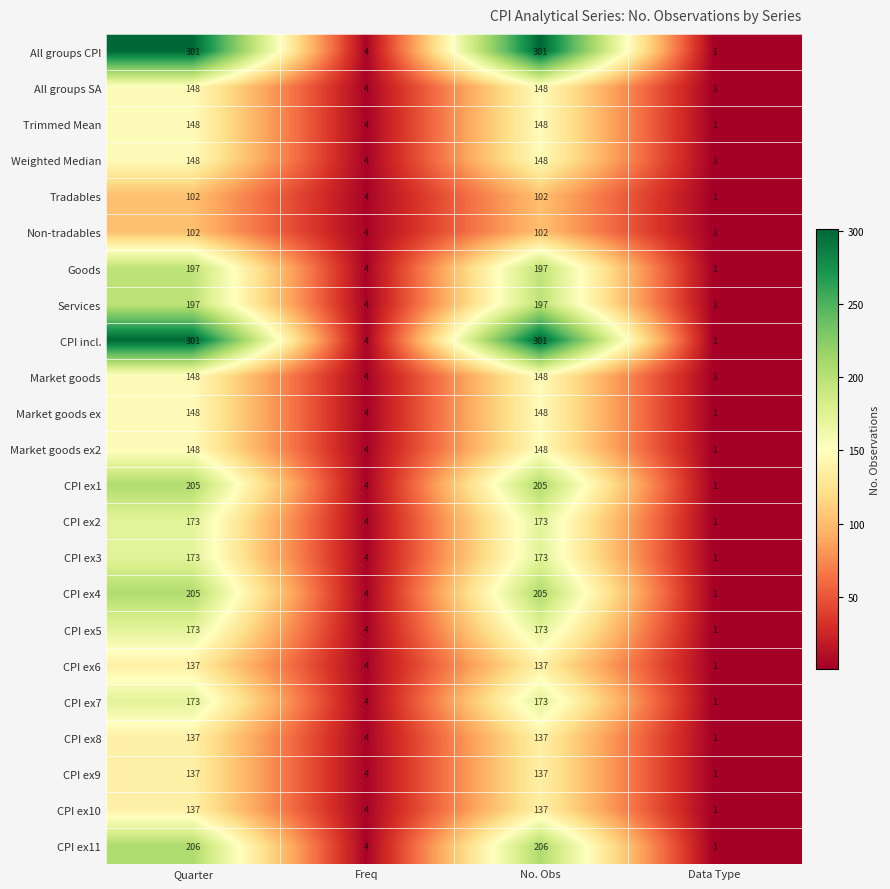

Count the number of categories in the chart.

4